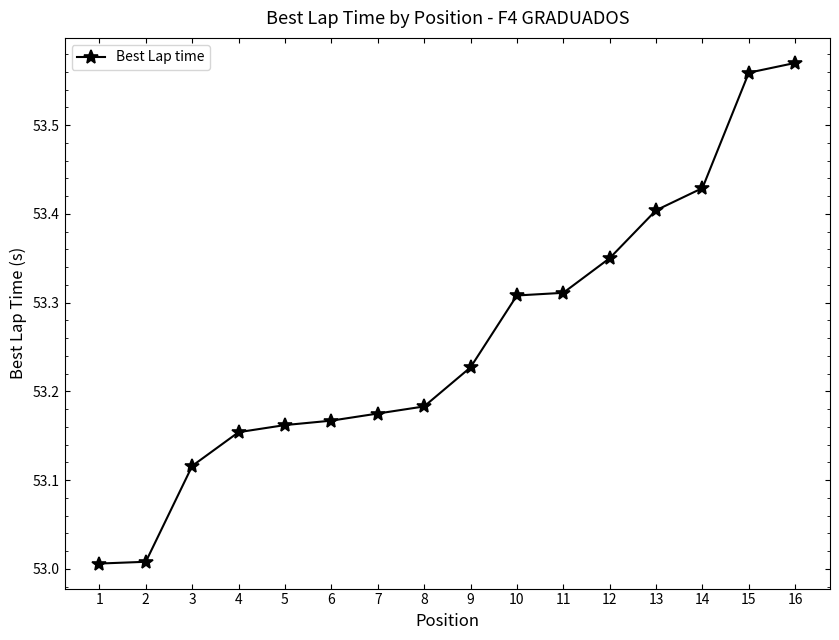

The chart shows a value of 53.4 at 14. True or false?

True